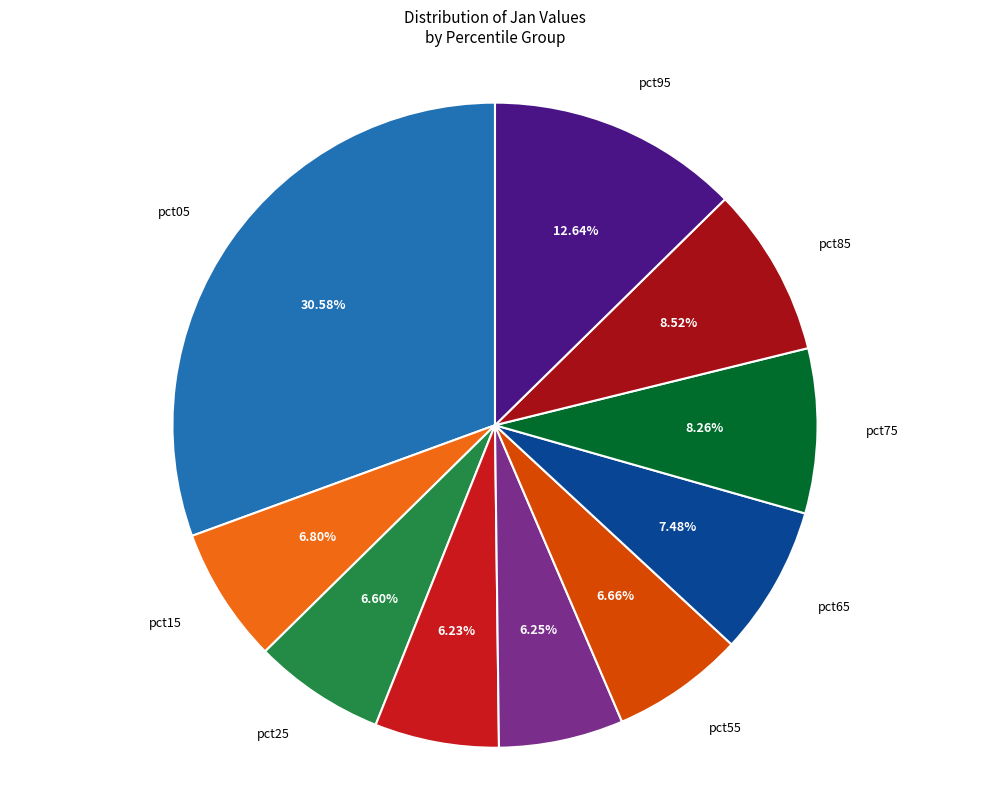

What is the largest slice in the pie chart?

pct05